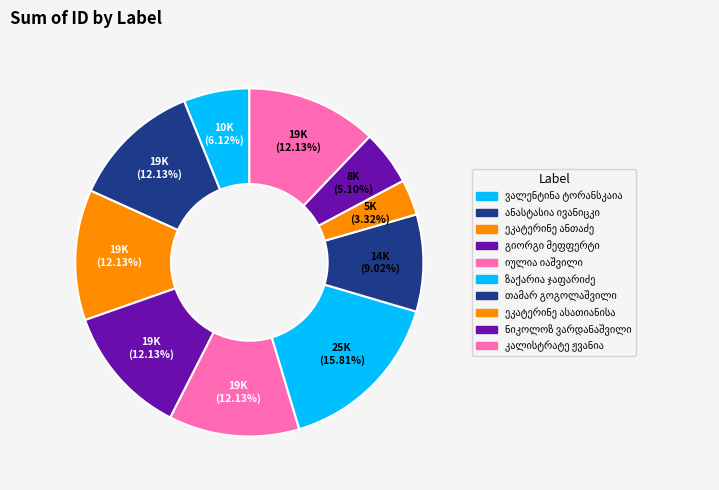

True or false: ეკატერინე ასათიანისა accounts for 3% of the total.

True